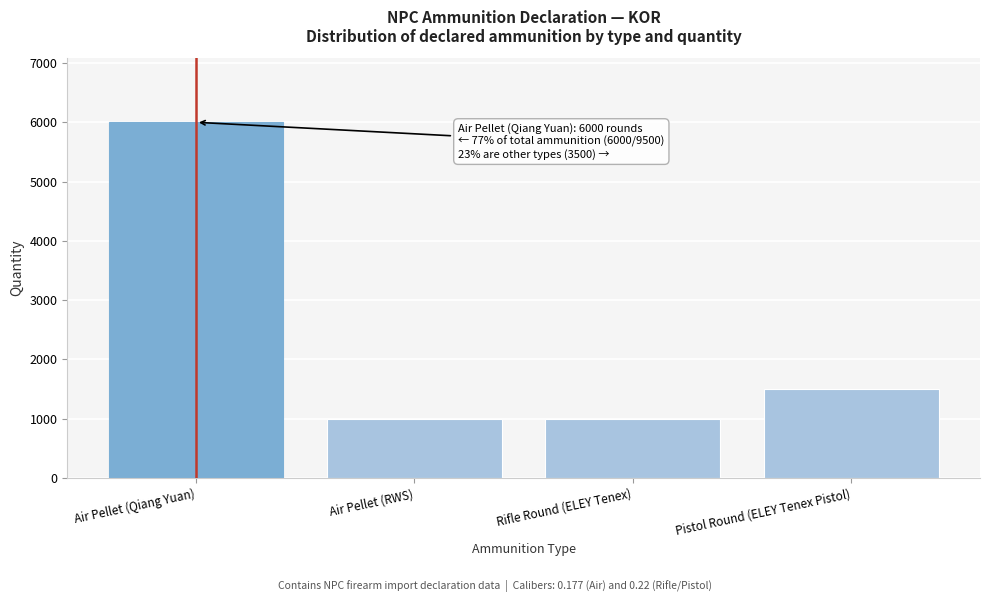

Reading left to right, list all the values displayed in this chart.

Air Pellet (Qiang Yuan)=6000	Air Pellet (RWS)=1000	Rifle Round (ELEY Tenex)=1000	Pistol Round (ELEY Tenex Pistol)=1500